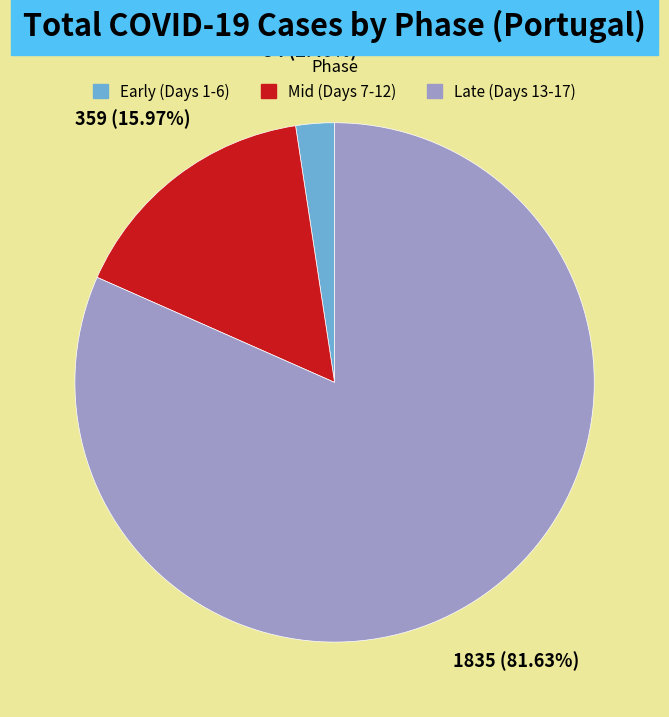

Does any single category account for the majority?

Yes